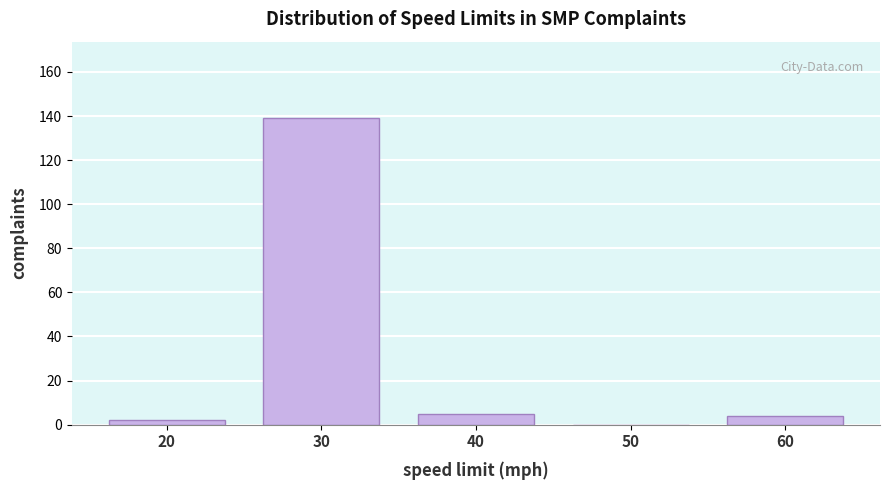

Reading left to right, extract all data points from this chart.

20=2	30=139	40=5	50=0	60=4